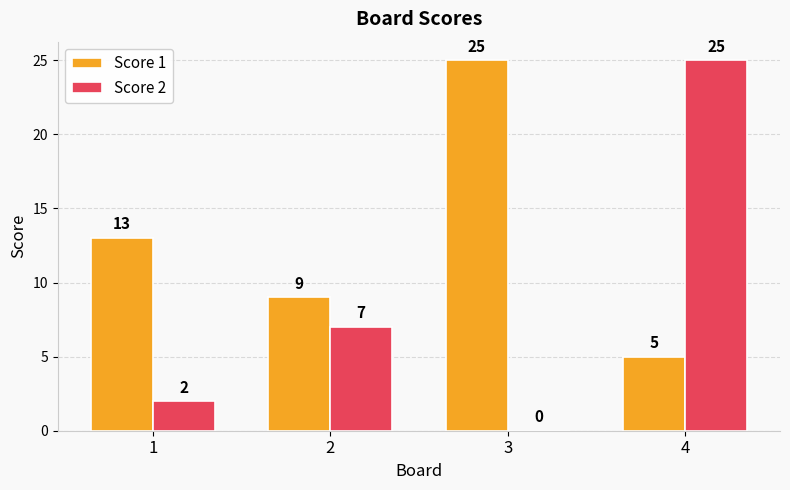

Count the number of data series in this chart.

2